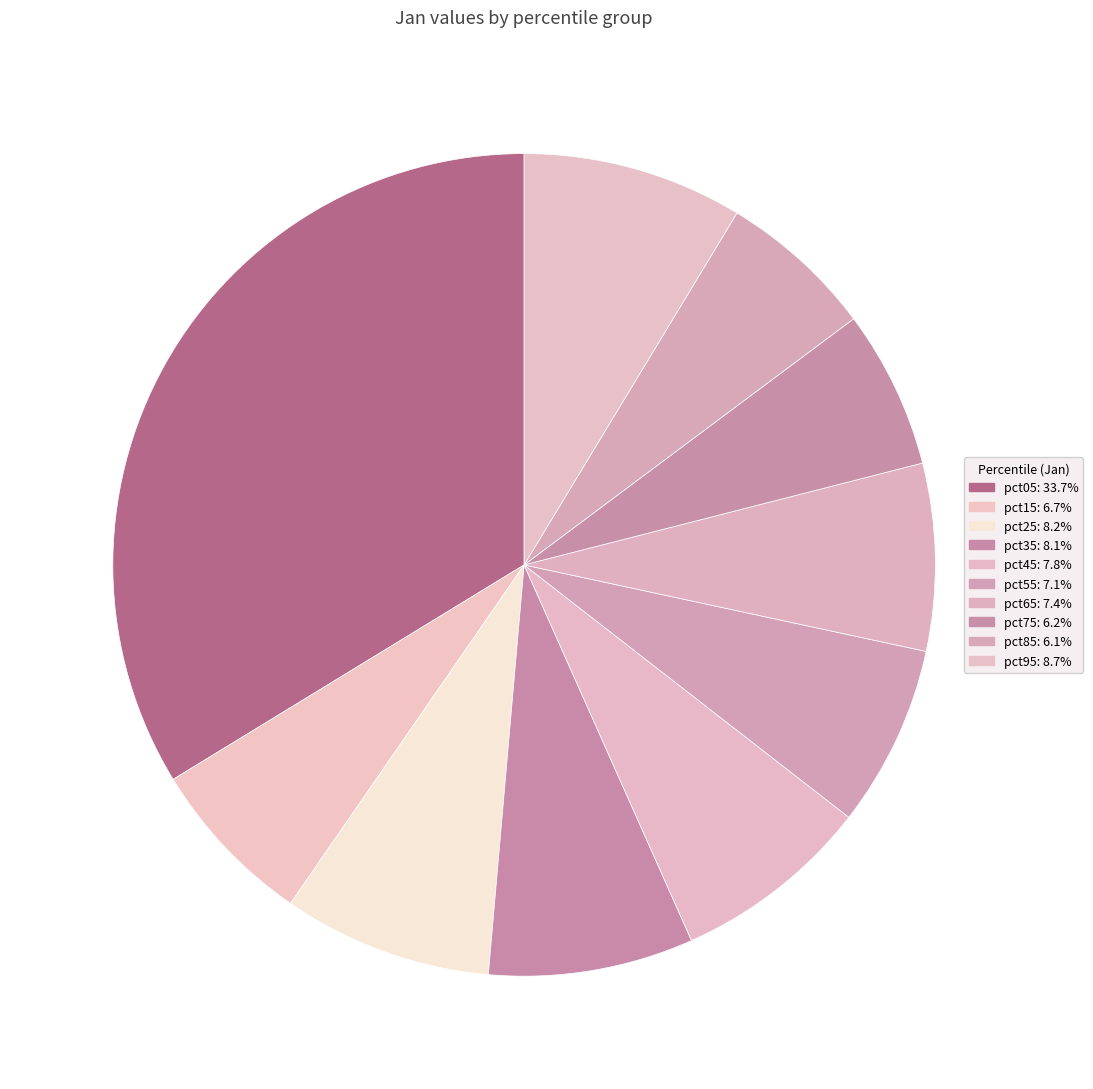

How many segments does this pie chart have?

10